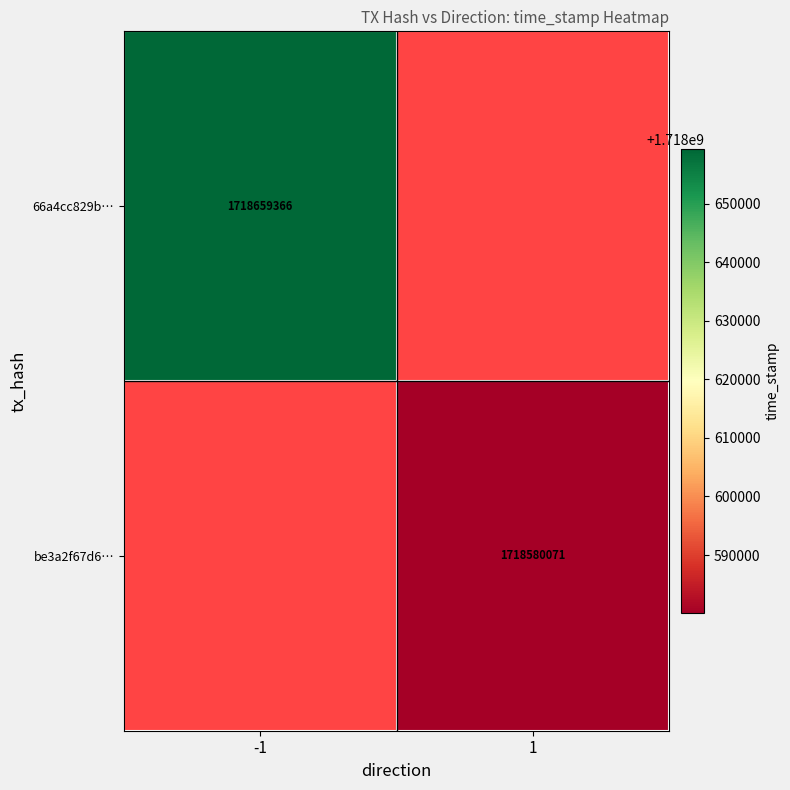

True or false: be3a2f67d6… has a value of 592644209 at 1.

False